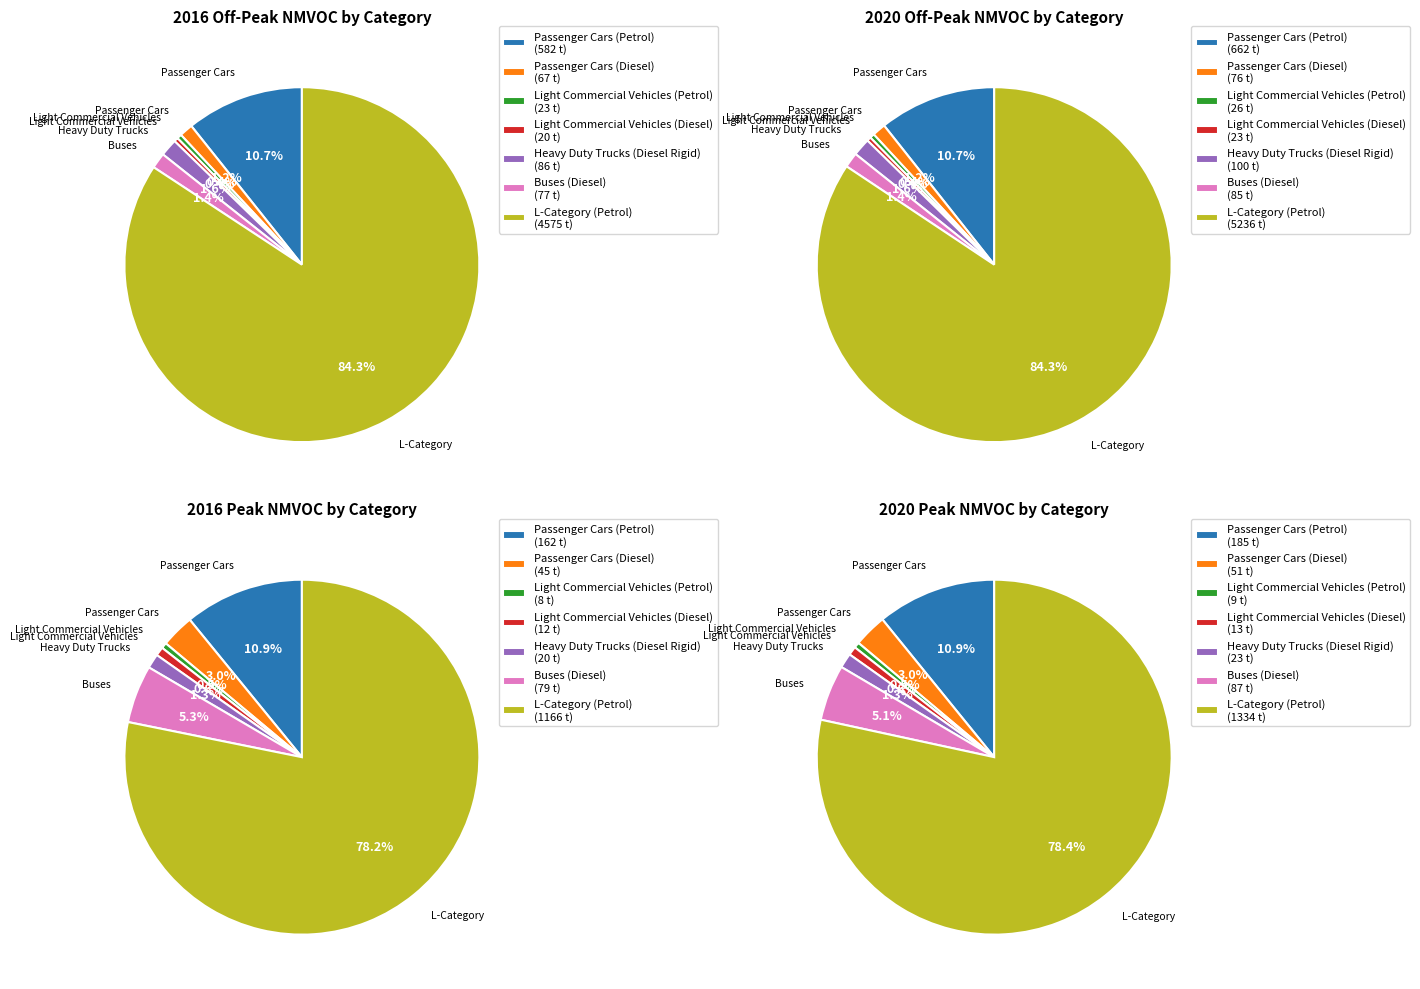

True or false: values_2020_PK accounts for 14% of the total.

False